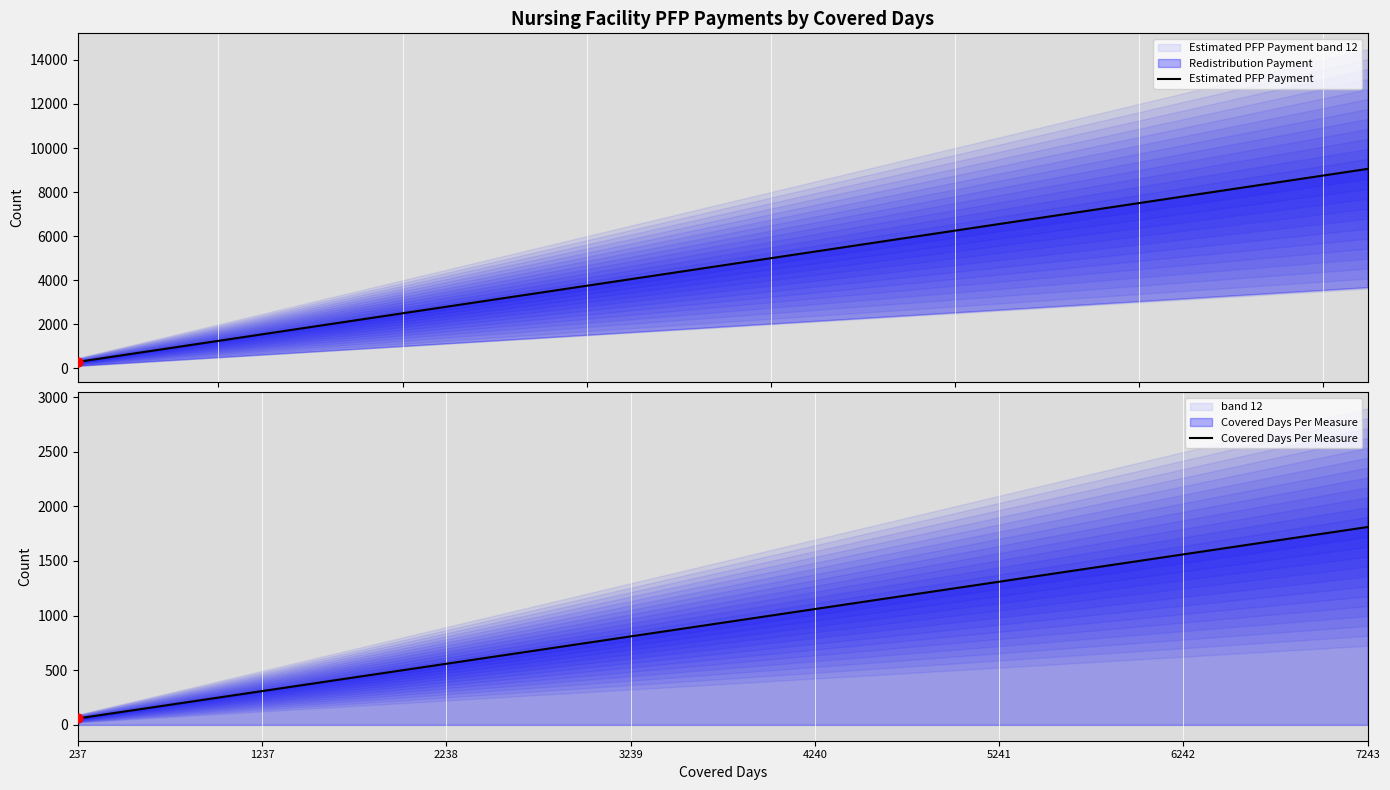

Is the value of Estimated PFP Payment at 18 greater than the value of Covered Days Per Measure at 14?

Yes